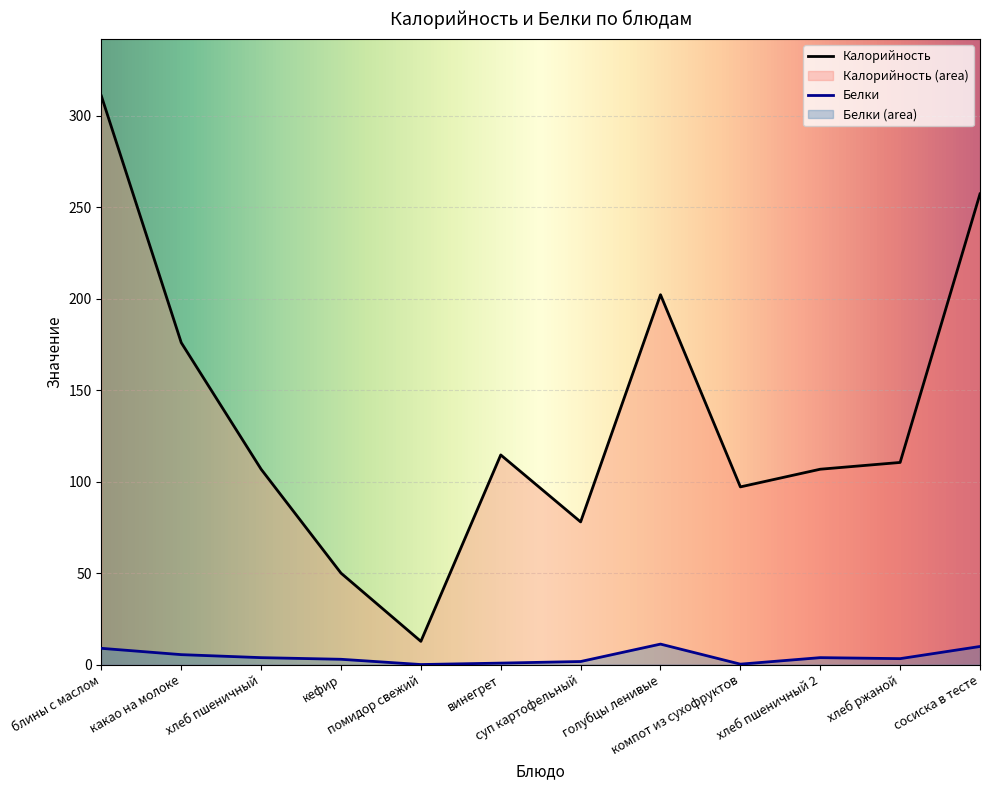

At which label does Белки first exceed 3?

блины с маслом